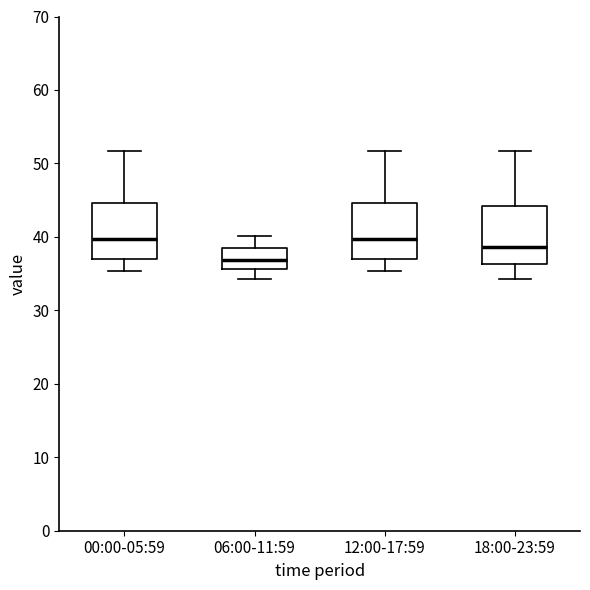

Reading left to right, read every box against the y-axis: the position of its median line, the range the box covers, and the ends of its whiskers. The values are not printed on the chart, so give them approximately, as read against the axis.

00:00-05:59: median 40, box 37 to 45, whiskers 35 to 52
06:00-11:59: median 37, box 36 to 39, whiskers 34 to 40
12:00-17:59: median 40, box 37 to 45, whiskers 35 to 52
18:00-23:59: median 39, box 36 to 44, whiskers 34 to 52